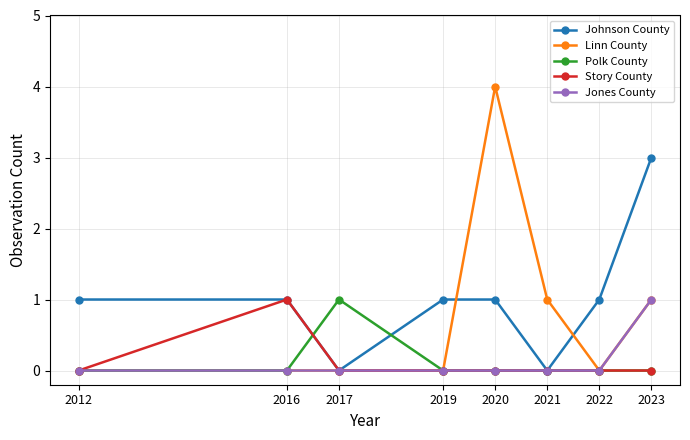

What is the maximum value for Linn County?

4